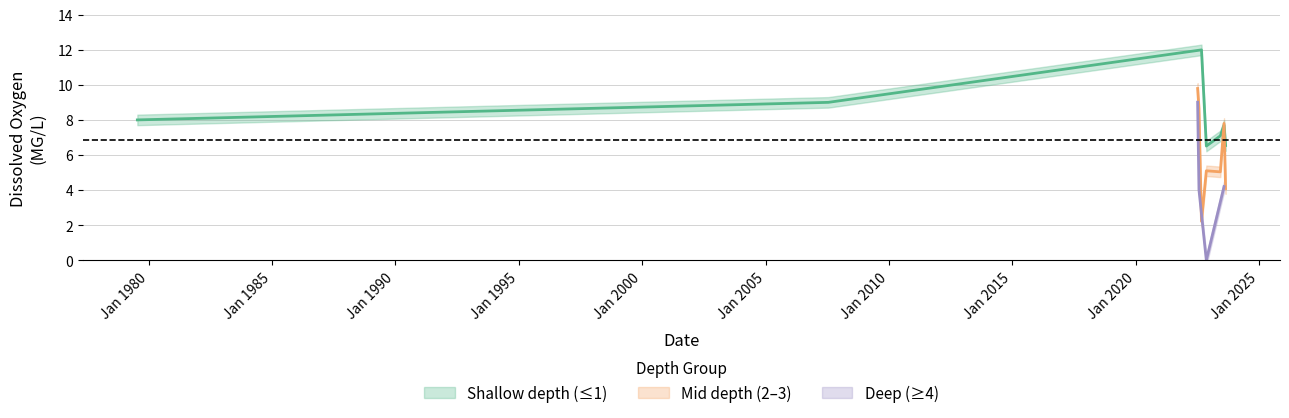

True or false: depth and dissox intersect in this chart.

True